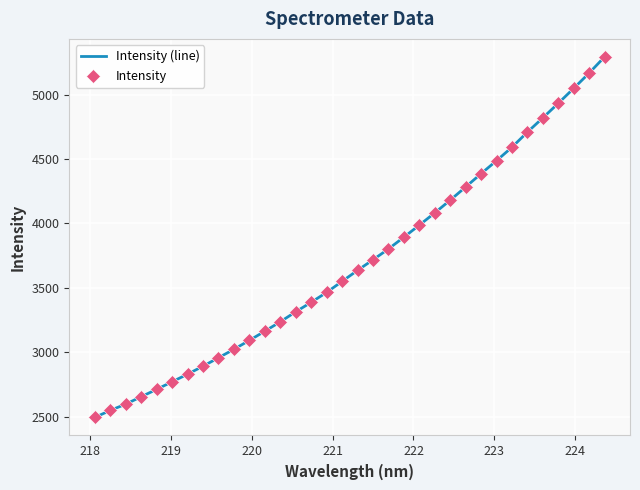

What is the smallest value displayed?

2493.4